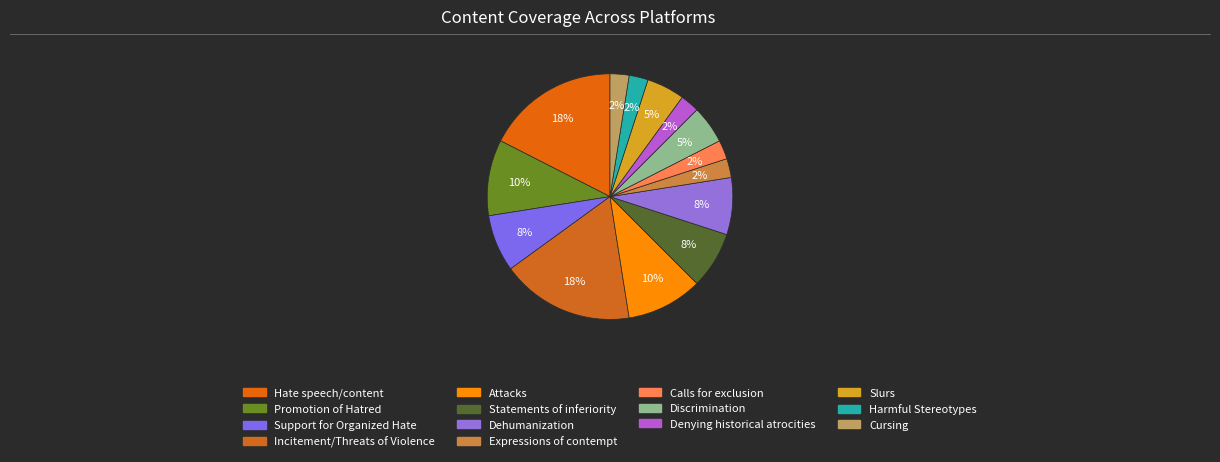

How many slices are in this pie chart?

14